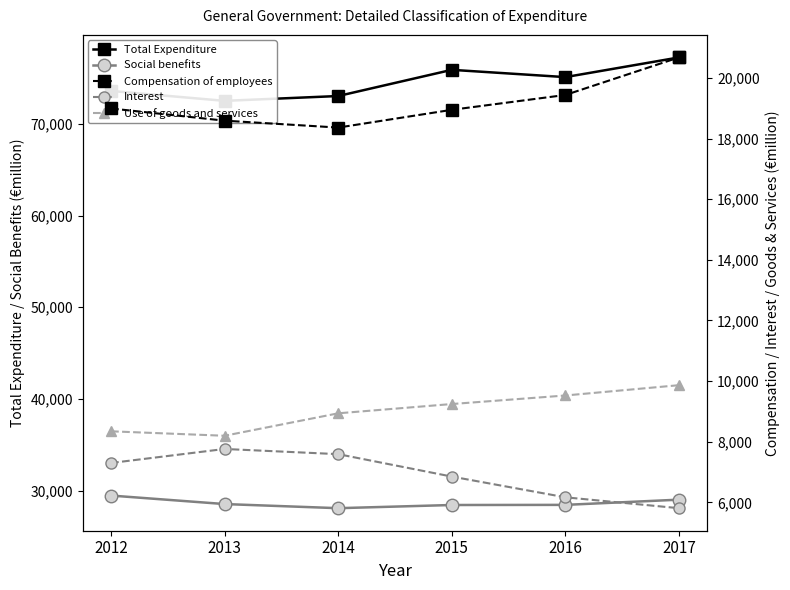

Does the chart have visible grid lines?

No